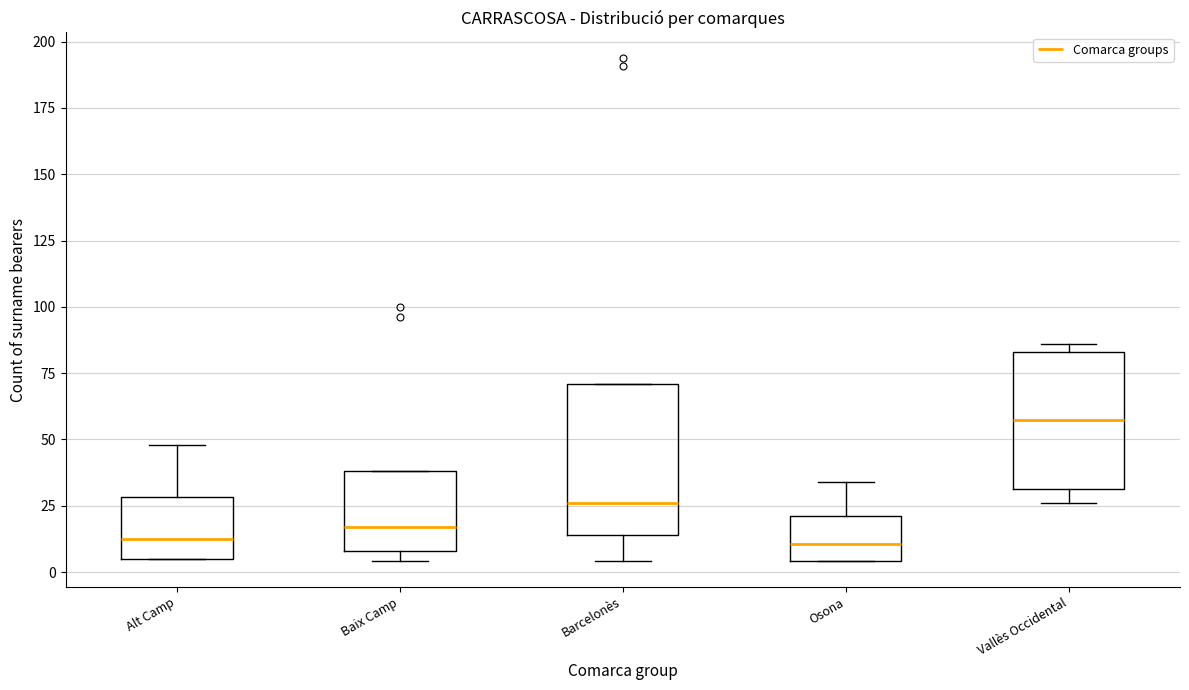

Which box has the highest median line?

Vallès Occidental